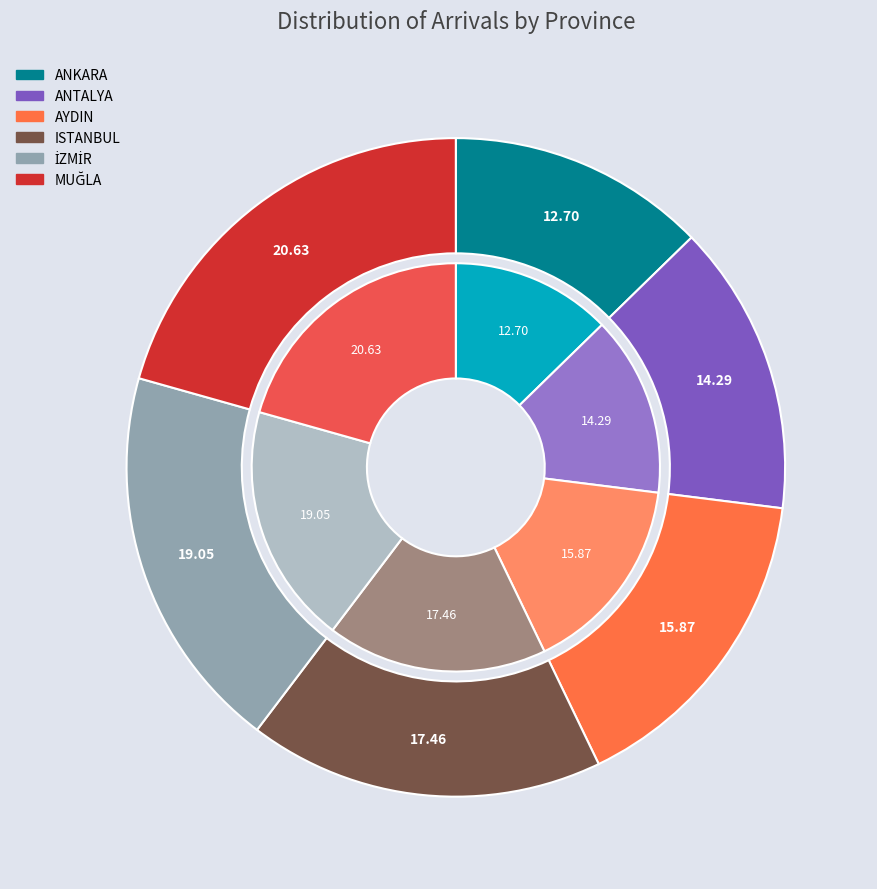

To the nearest percent, what portion does AYDIN represent?

16%